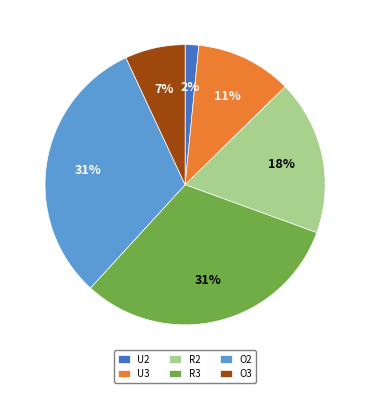

Which slice is the smallest?

U2